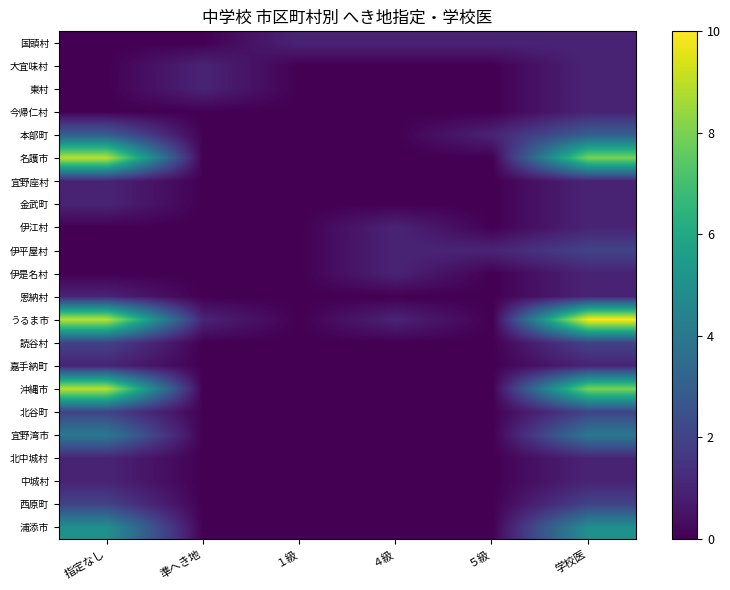

Which series has the largest total across all categories?

うるま市